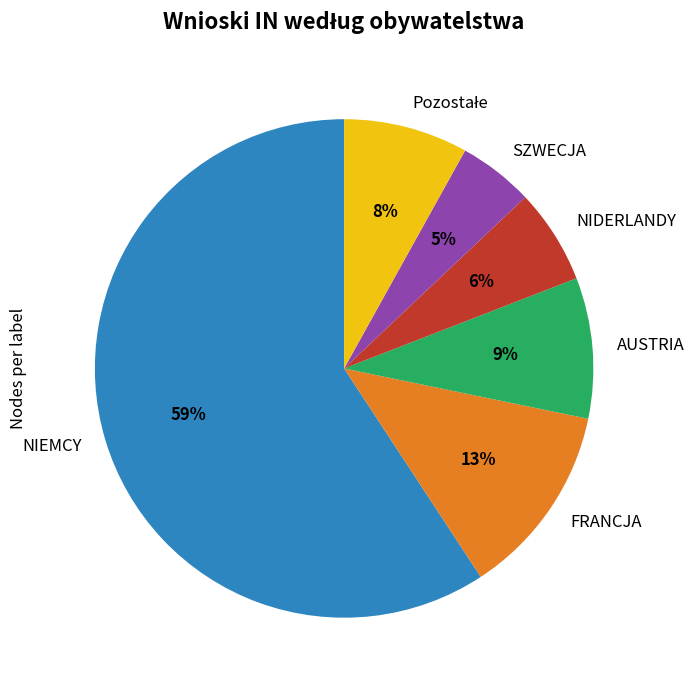

To the nearest percent, what percentage of the pie is FRANCJA?

13%